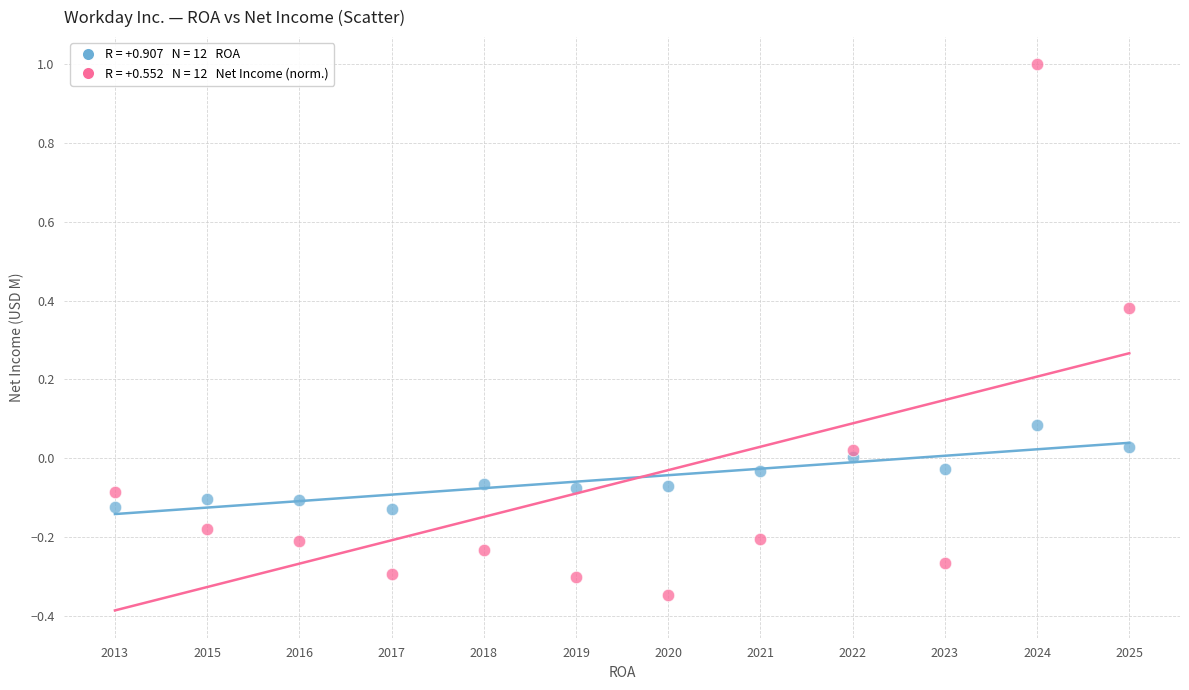

Across all data points, what is the range of Y values (max minus min)?

1.3